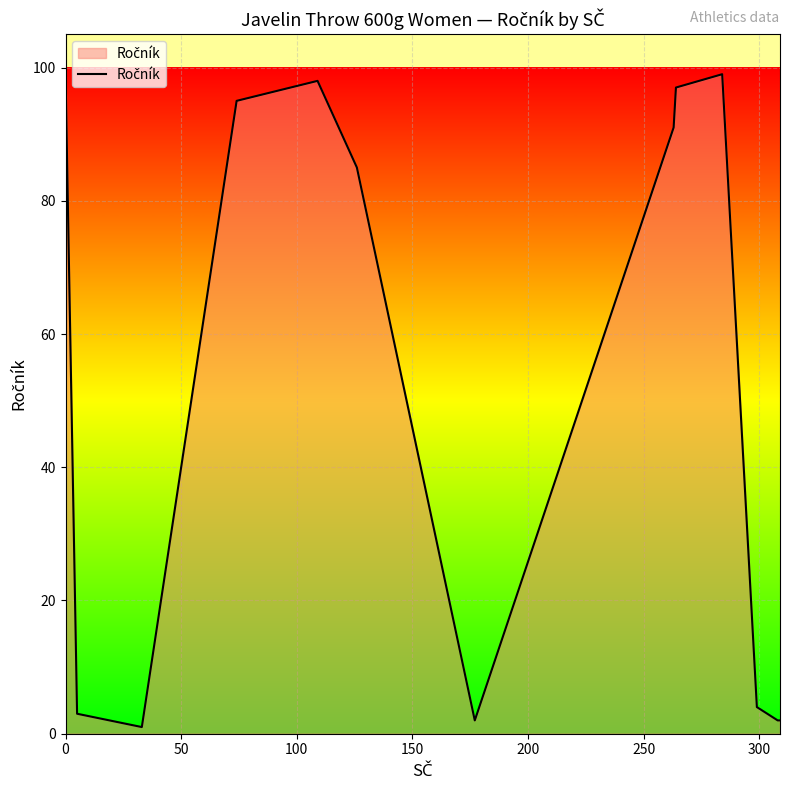

What is the difference between the maximum and minimum values?

98